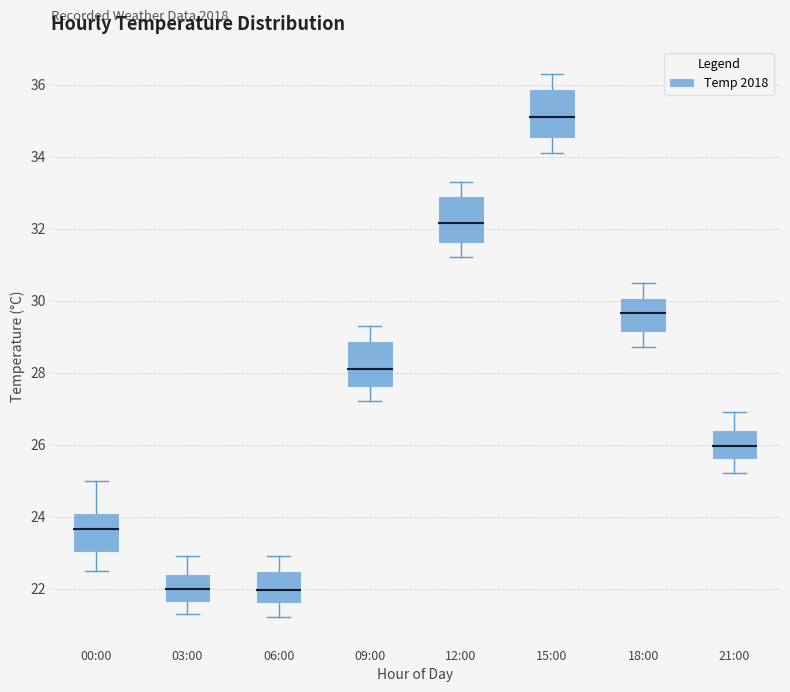

Reading left to right, read every box against the y-axis: the position of its median line, the range the box covers, and the ends of its whiskers. The values are not printed on the chart, so give them approximately, as read against the axis.

00:00: median 23.6, box 23.0 to 24.2, whiskers 22.6 to 25.0
03:00: median 22.0, box 21.6 to 22.4, whiskers 21.4 to 23.0
06:00: median 22.0, box 21.6 to 22.4, whiskers 21.2 to 23.0
09:00: median 28.2, box 27.6 to 28.8, whiskers 27.2 to 29.4
12:00: median 32.2, box 31.6 to 33.0, whiskers 31.2 to 33.4
15:00: median 35.2, box 34.6 to 35.8, whiskers 34.2 to 36.4
18:00: median 29.6, box 29.2 to 30.0, whiskers 28.8 to 30.6
21:00: median 26.0, box 25.6 to 26.4, whiskers 25.2 to 27.0